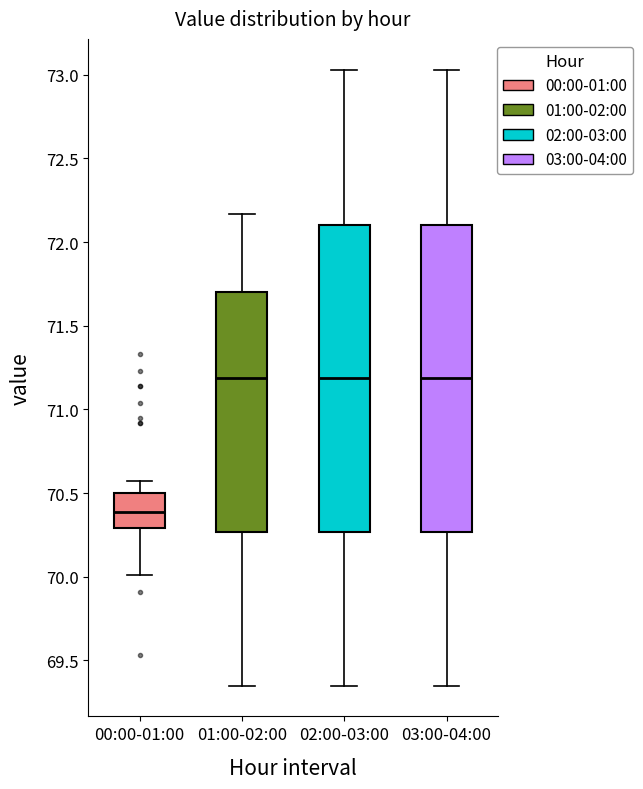

Which box's median line is the lowest?

00:00-01:00